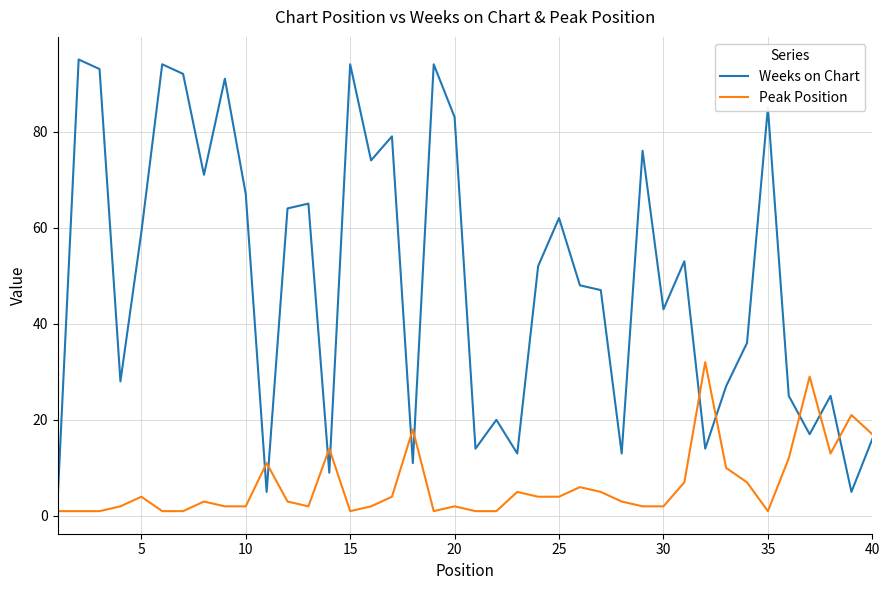

What is the sum of all Weeks on Chart values?

1963